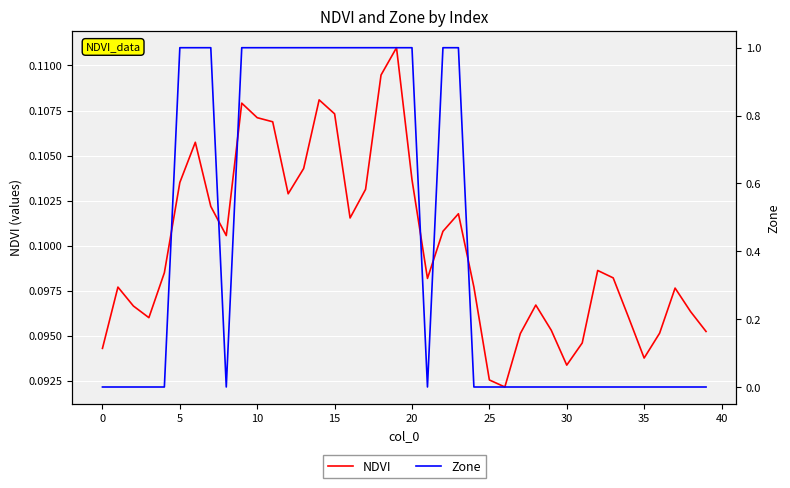

What are all the series names shown in the legend?

NDVI, Zone